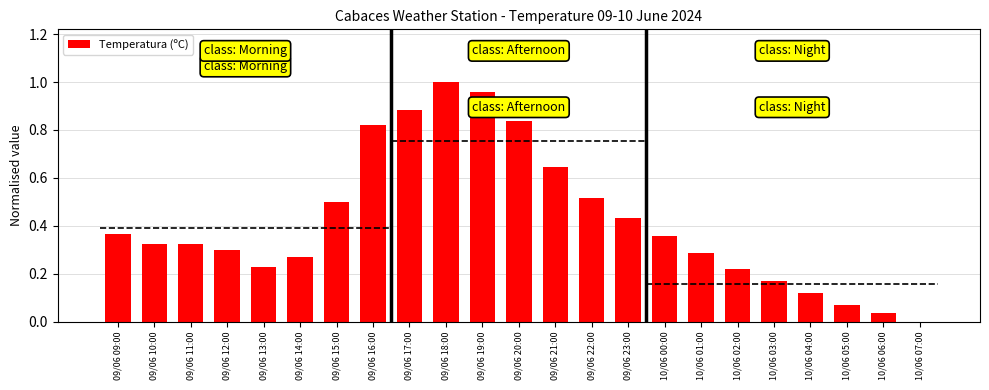

List the labels in order of value, largest first.

09/06 18:00, 09/06 19:00, 09/06 17:00, 09/06 20:00, 09/06 16:00, 09/06 21:00, 09/06 22:00, 09/06 15:00, 09/06 23:00, 09/06 09:00, 10/06 00:00, 09/06 10:00, 09/06 11:00, 09/06 12:00, 10/06 01:00, 09/06 14:00, 09/06 13:00, 10/06 02:00, 10/06 03:00, 10/06 04:00, 10/06 05:00, 10/06 06:00, 10/06 07:00